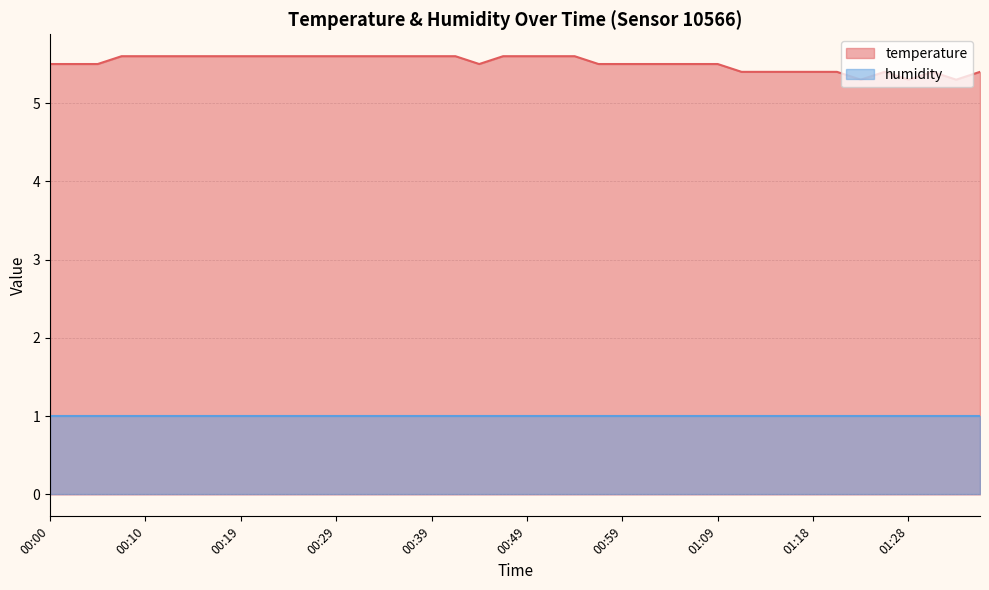

Which category has the lowest value across all series?

01:23